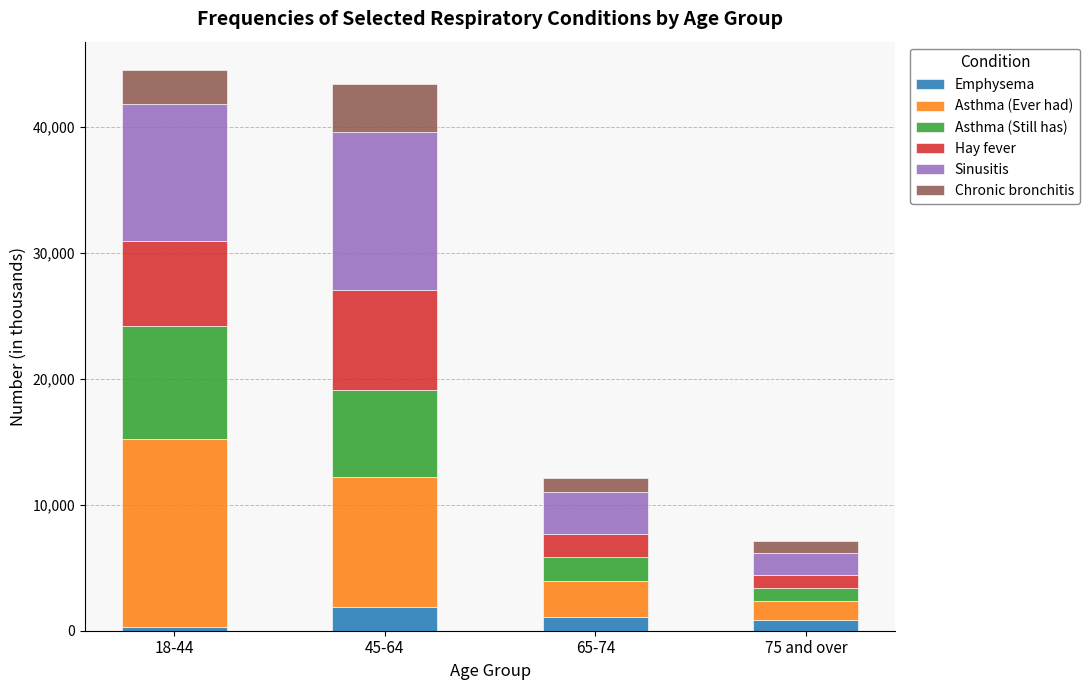

What is the highest value of the Emphysema series?

1853